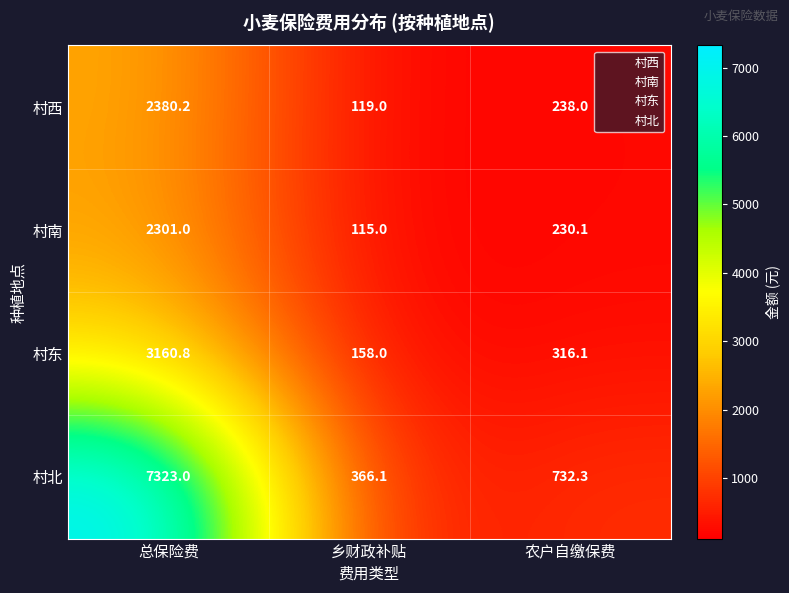

Which label corresponds to the smallest value in the chart?

乡财政补贴